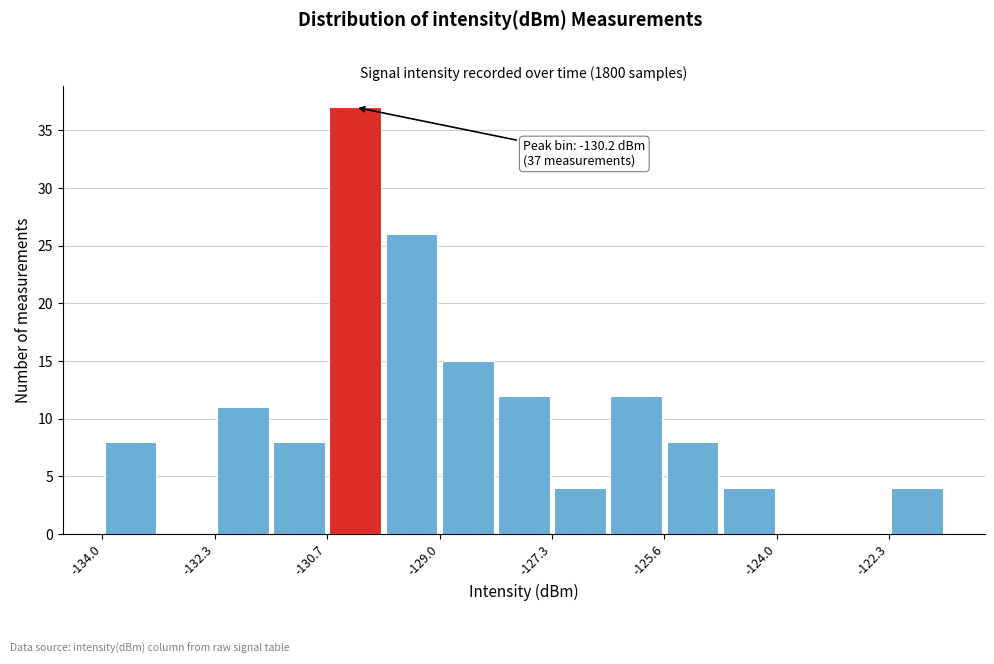

Which range on the x-axis has the tallest bar?

-130.6 to -129.8